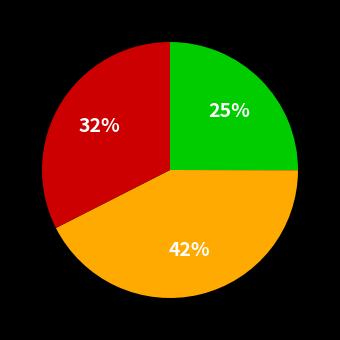

Is there a majority slice in this chart?

No